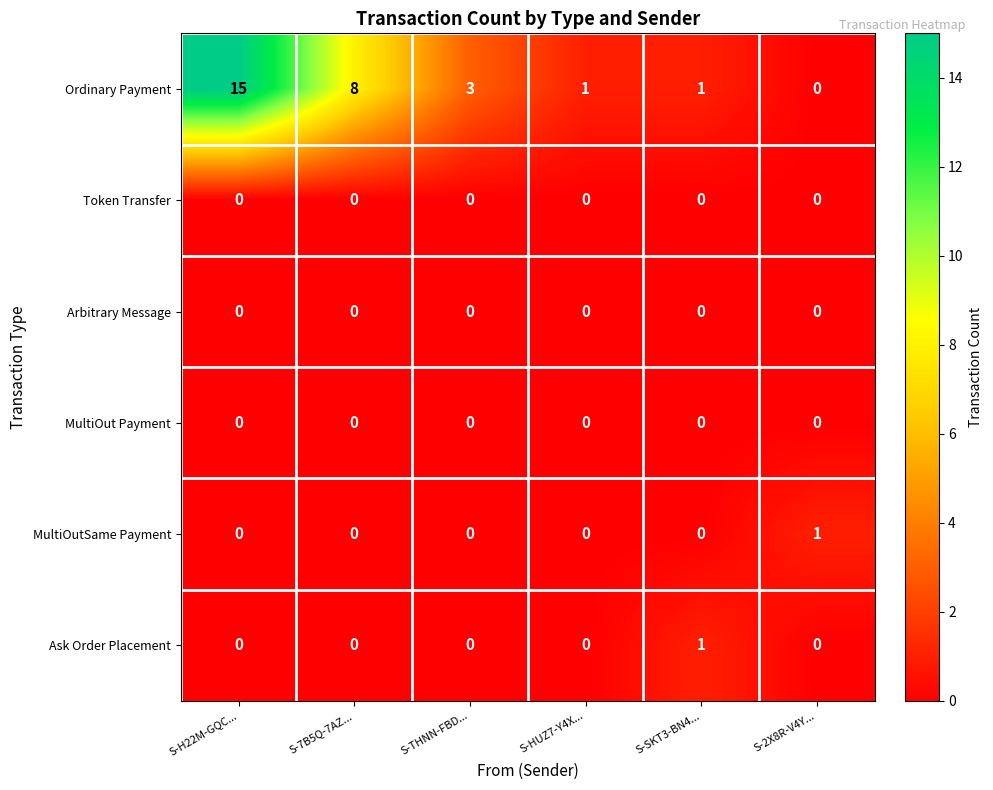

What is the spread (max minus min) of values at S-H22M-GQC...?

15